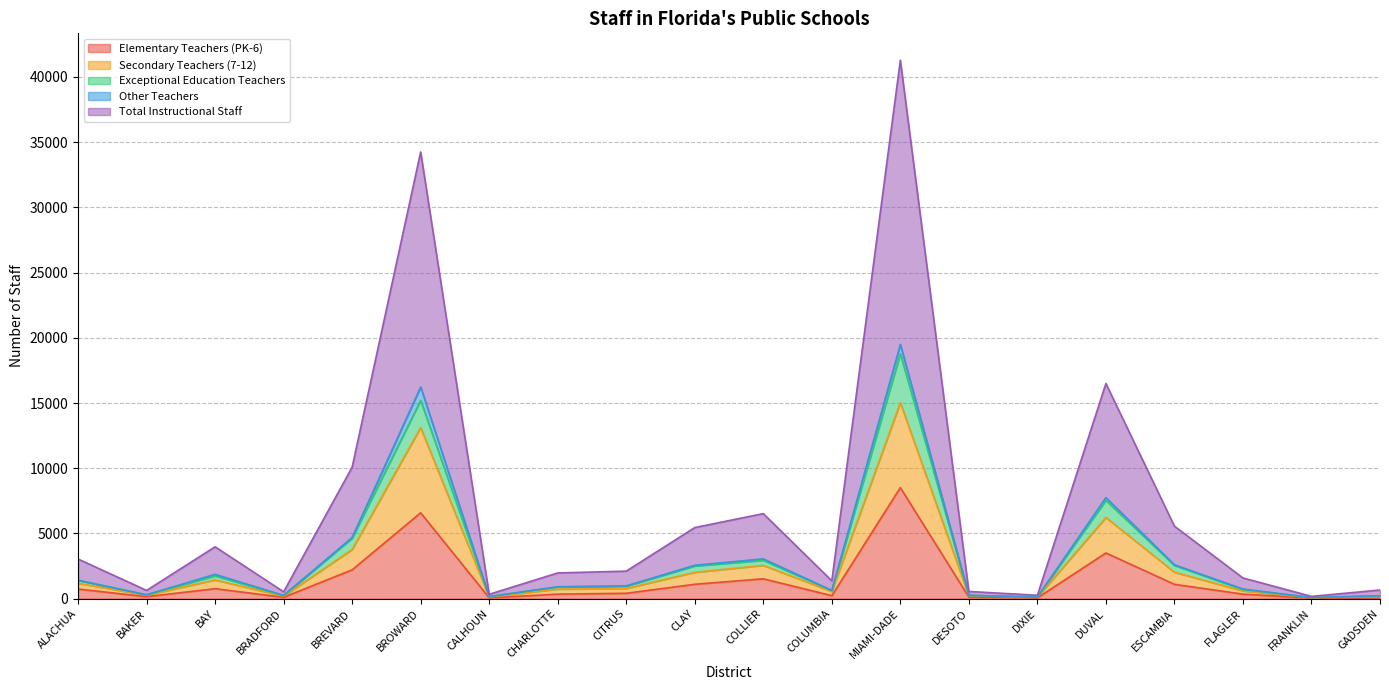

How many data points in Elementary Teachers (PK-6) are above 412?

9